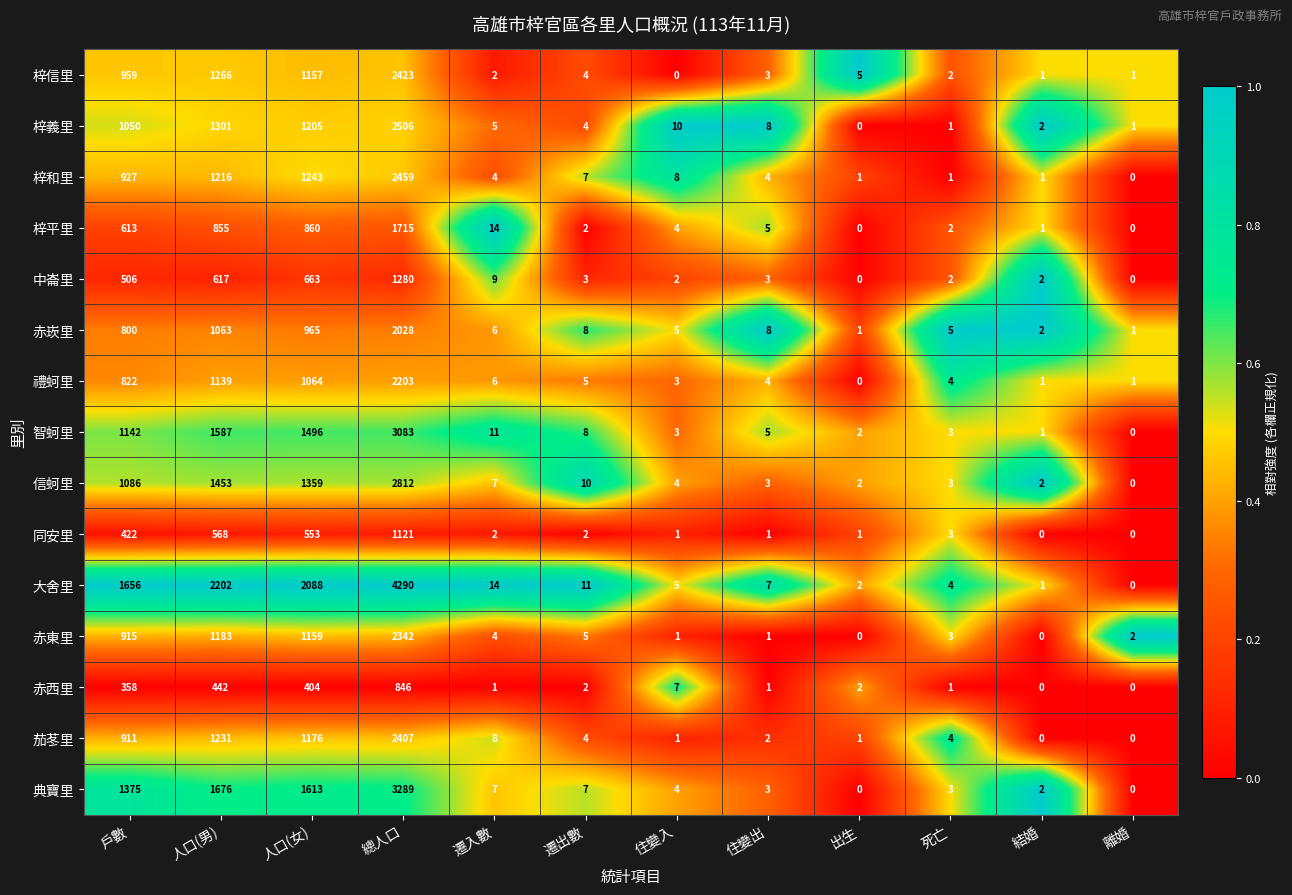

Is it true that 同安里 equals 5 at 死亡?

False